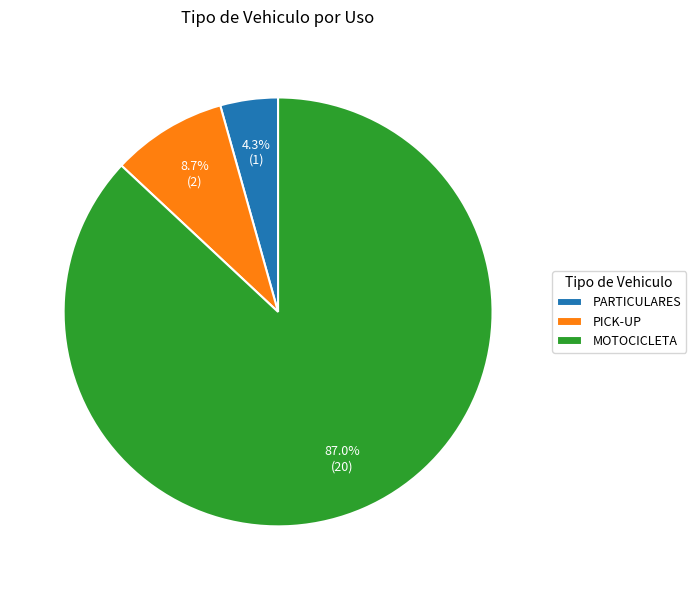

Between MOTOCICLETA and PICK-UP, which is larger?

MOTOCICLETA